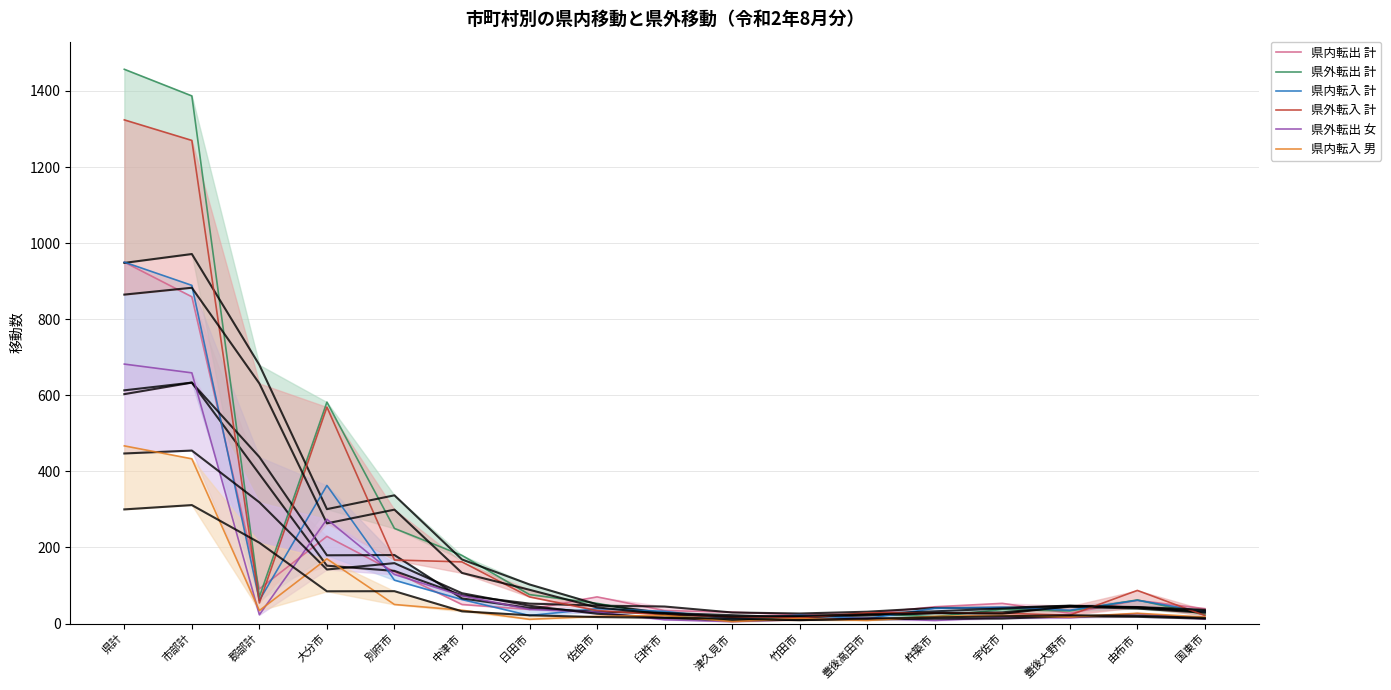

How many interior local peaks does the 県内転入 計 series have?

5